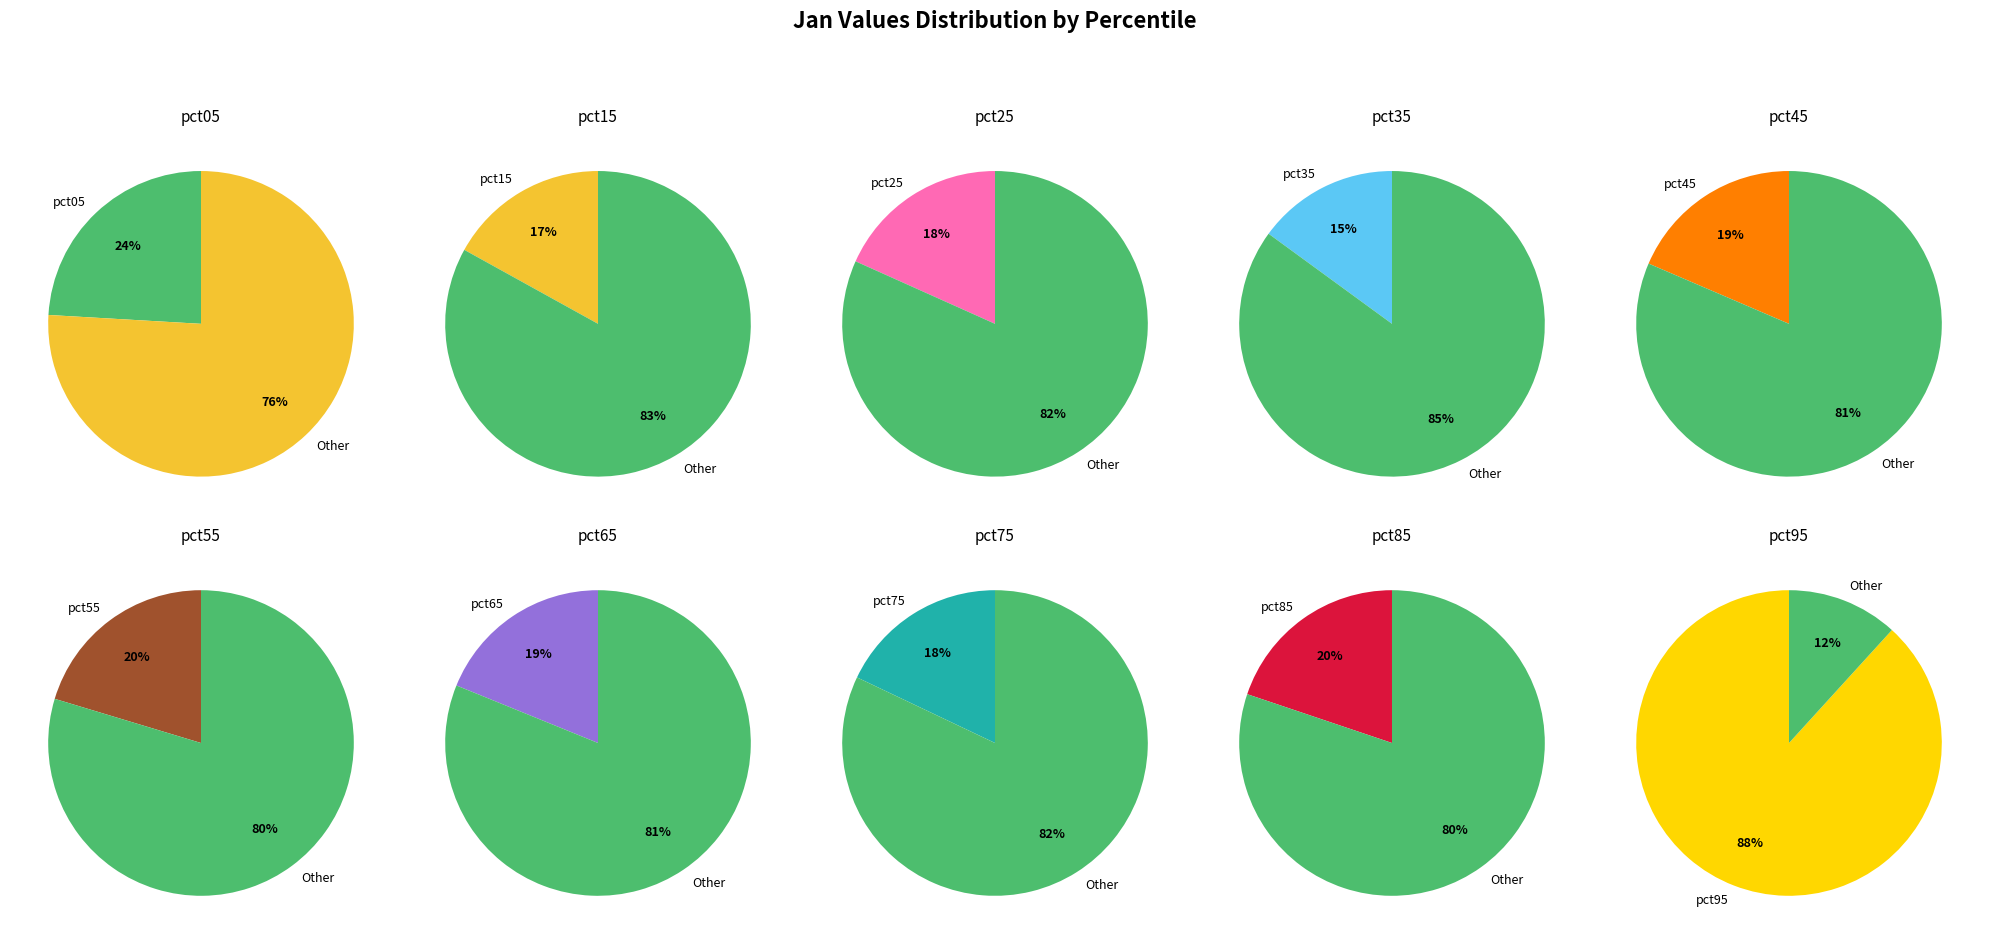

How many slices are in this pie chart?

10